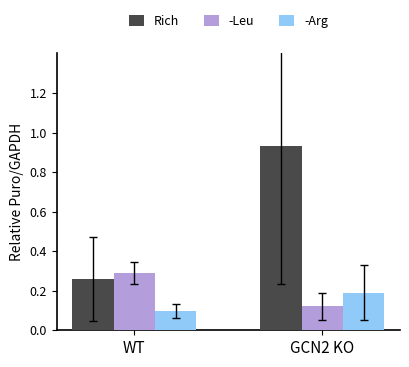

What position from the left is WT?

1